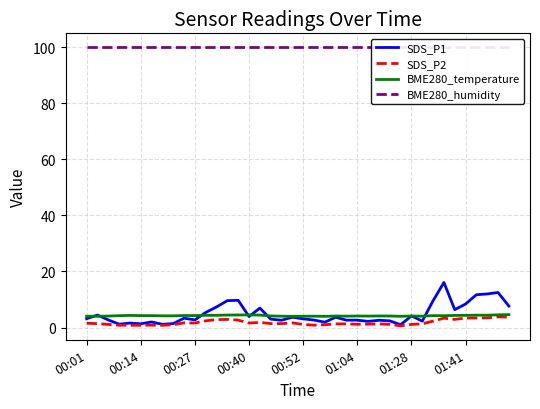

Reading left to right, extract all data points from this chart.

SDS_P1: 3.1	4.5	2.7	1.2	1.6	1.3	2.0	1.1	1.4	3.3	2.7	5.4	7.3	9.6	9.7	3.9	7.0	3.0	2.6	3.7	3.1	2.7	1.9	3.7	2.6	2.6	2.2	2.6	2.4	1.0	4.2	2.3	9.6	16.1	6.4	8.4	11.7	12.0	12.5	7.7
SDS_P2: 1.5	1.4	1.1	0.8	0.8	0.8	0.8	0.8	1.0	1.7	1.6	2.4	2.8	2.9	2.6	1.6	1.9	1.4	1.4	1.6	1.1	0.8	1.0	1.3	1.3	1.1	1.2	1.3	1.1	0.6	1.1	1.3	2.3	3.3	2.9	3.4	3.4	3.5	3.8	3.7
BME280_temperature: 4.0	4.0	4.1	4.2	4.3	4.2	4.2	4.2	4.2	4.3	4.3	4.4	4.4	4.5	4.5	4.5	4.4	4.1	4.0	4.0	4.0	4.0	4.0	4.1	4.1	4.1	4.1	4.1	4.1	4.0	4.1	4.0	4.2	4.2	4.3	4.3	4.4	4.4	4.5	4.6
BME280_humidity: 100.0	100.0	100.0	100.0	100.0	100.0	100.0	100.0	100.0	100.0	100.0	100.0	100.0	100.0	100.0	100.0	100.0	100.0	100.0	100.0	100.0	100.0	100.0	100.0	100.0	100.0	100.0	100.0	100.0	100.0	100.0	100.0	100.0	100.0	100.0	100.0	100.0	100.0	100.0	100.0